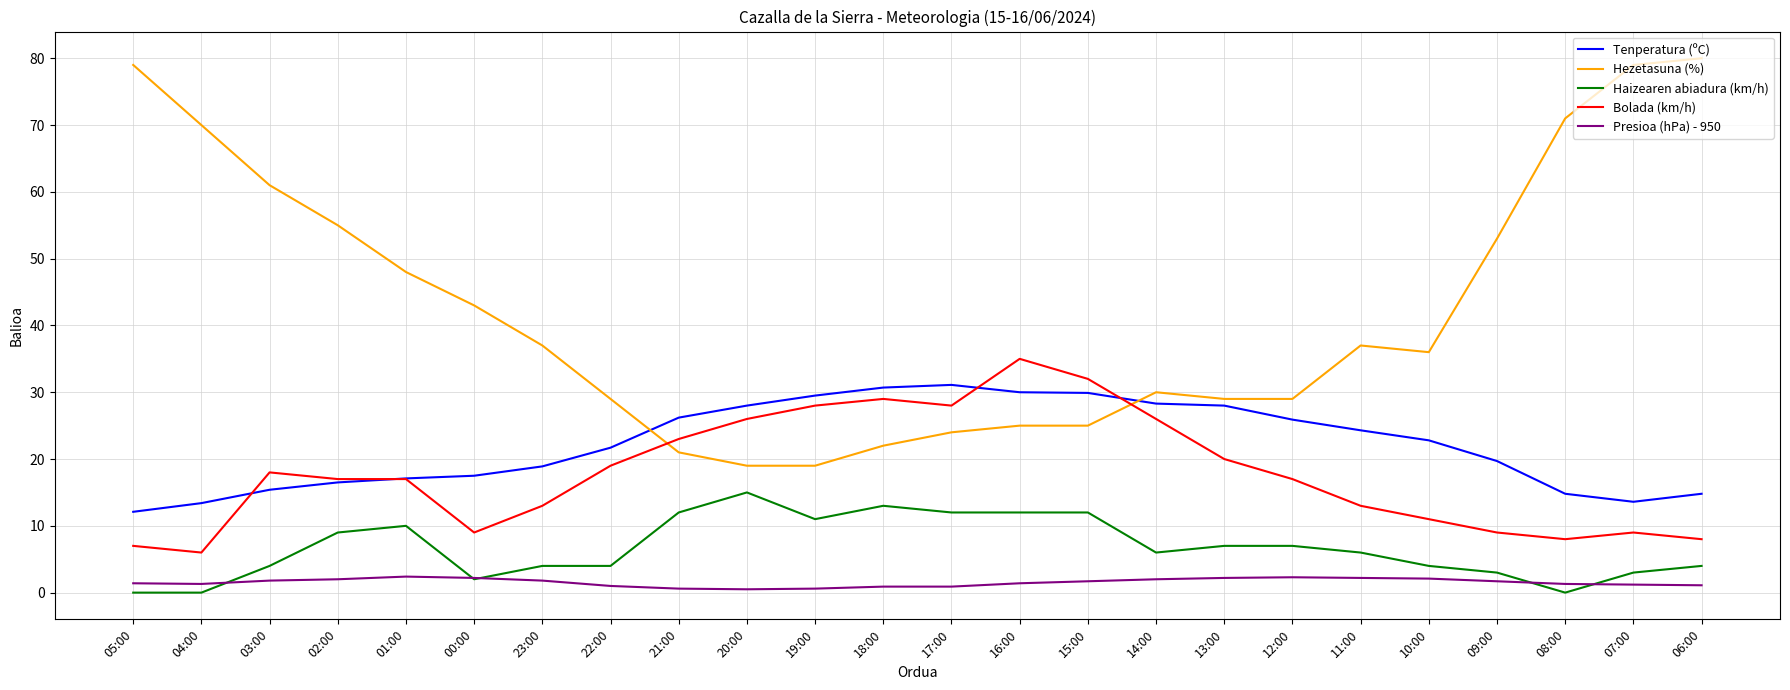

What is the sum of all Hezetasuna (%) values?

1021.0